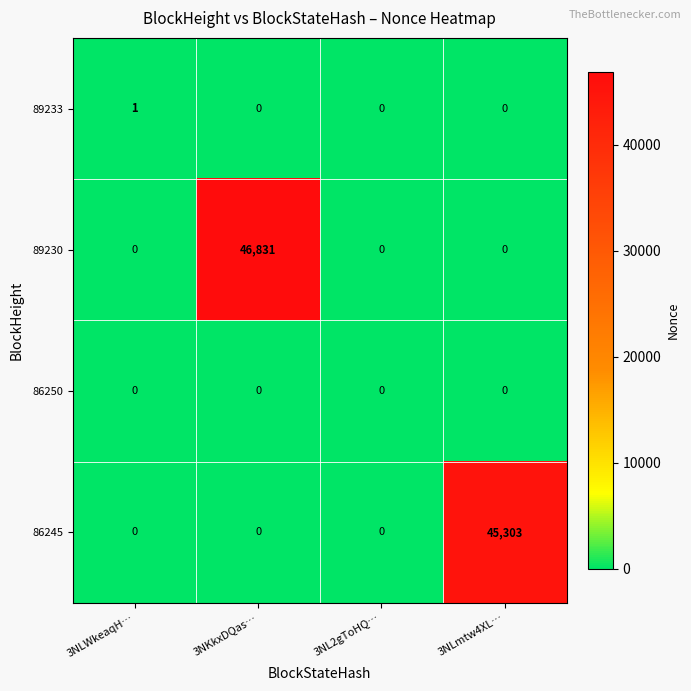

List the series in order of their peak value, lowest first.

86250, 89233, 86245, 89230